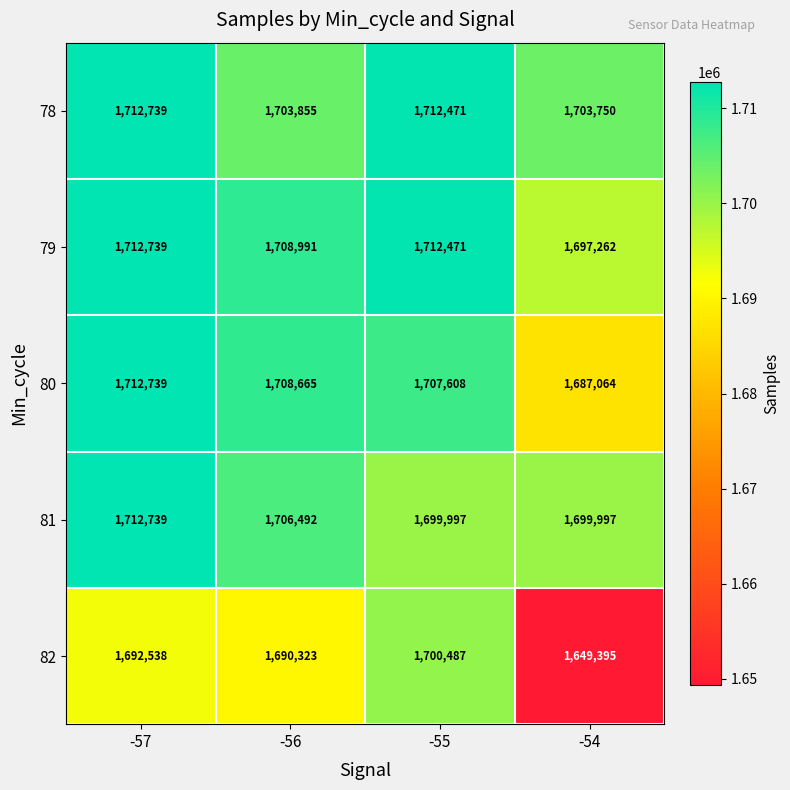

What is the minimum value shown in the chart?

1649395